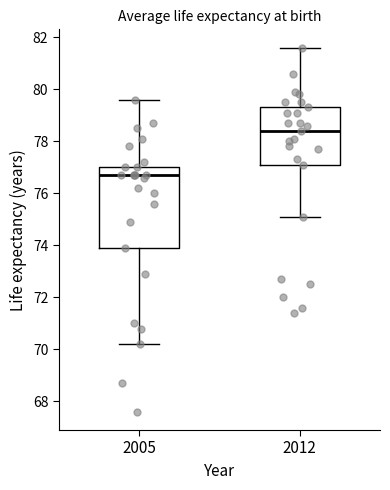

Reading left to right, read every box against the y-axis: the position of its median line, the range the box covers, and the ends of its whiskers. The values are not printed on the chart, so give them approximately, as read against the axis.

2005: median 76.8, box 74.0 to 77.0, whiskers 70.2 to 79.6
2012: median 78.4, box 77.2 to 79.4, whiskers 75.2 to 81.6